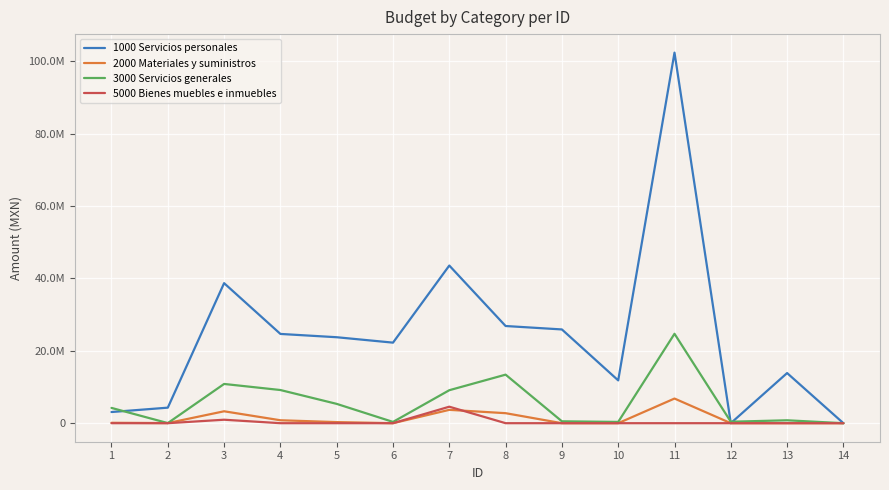

What is the difference between the second highest and minimum values in the 5000 Bienes muebles e inmuebles series?

960541.1